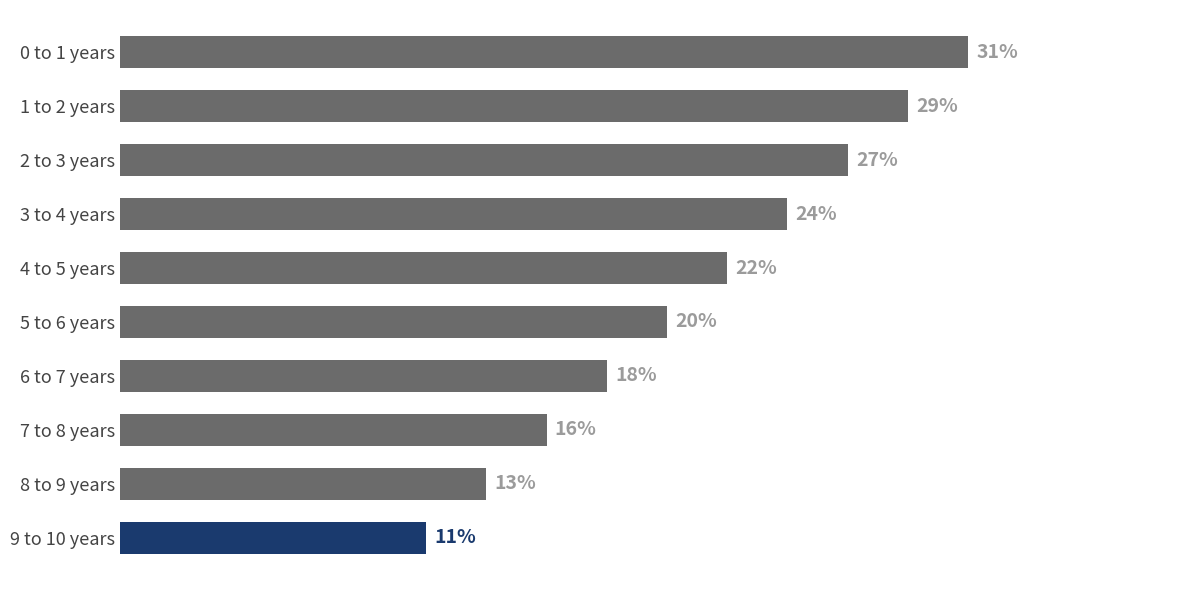

What is the difference between the maximum and second lowest values?

0.2